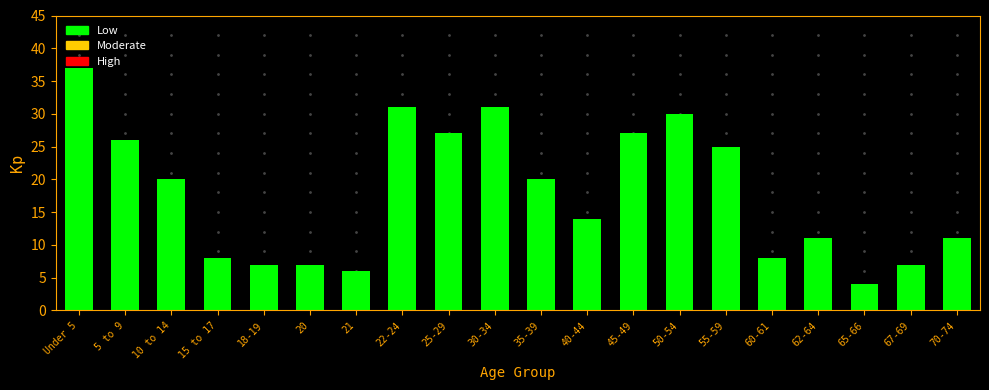

True or false: the data shows 5 at 40-44.

False